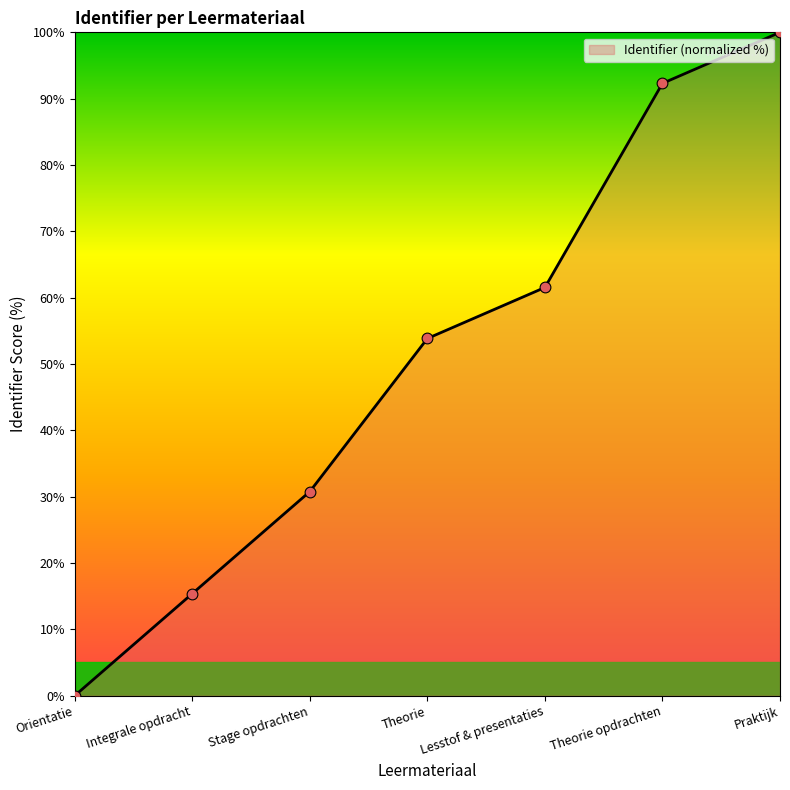

What is the change in value from Integrale opdracht to Praktijk?

+84.6